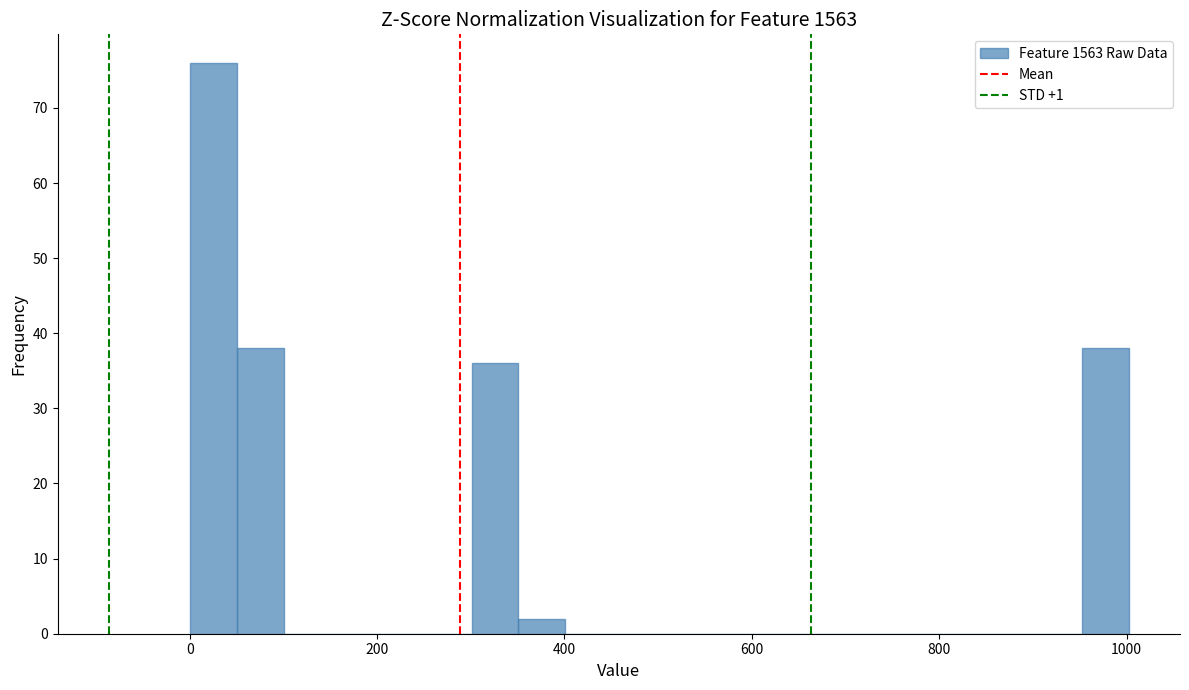

Read against the x-axis, roughly where is the centre of the tallest bar?

20